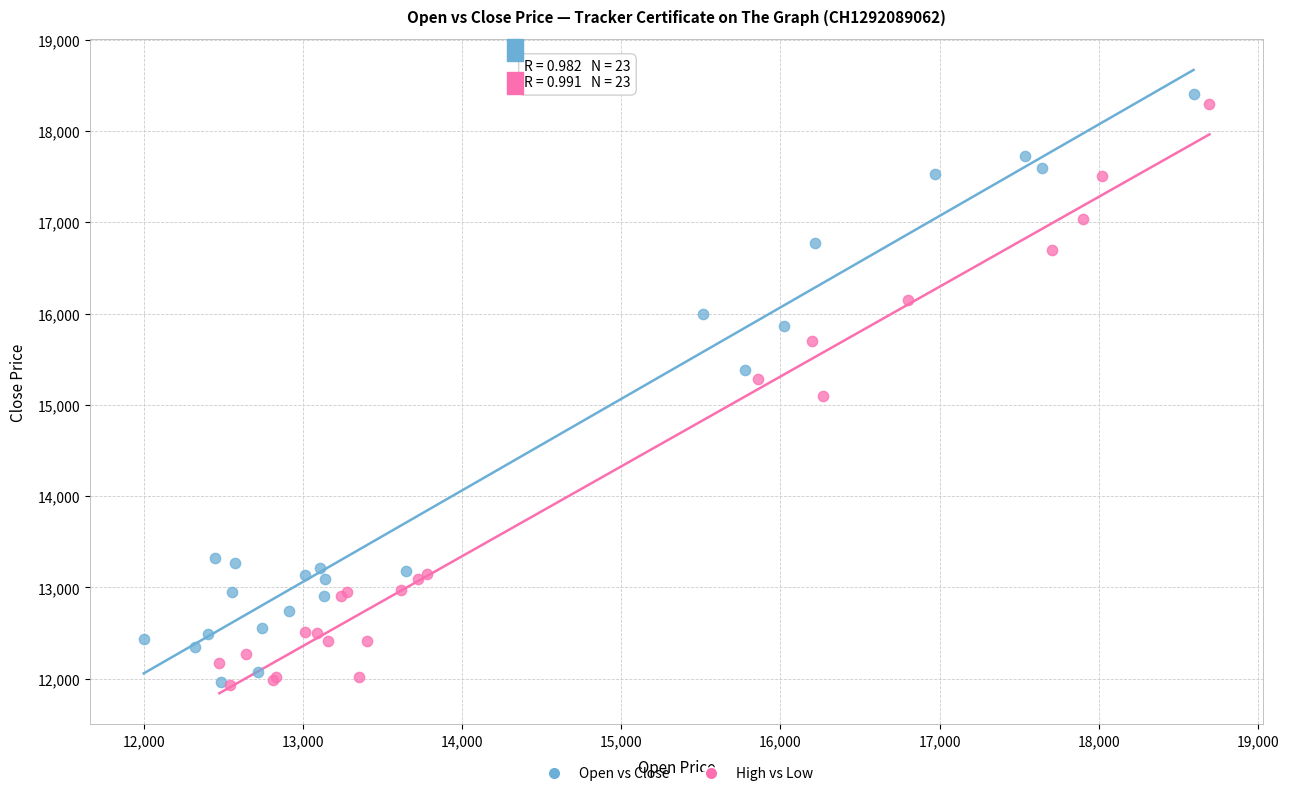

Which series has the widest spread of Y values?

Open vs Close